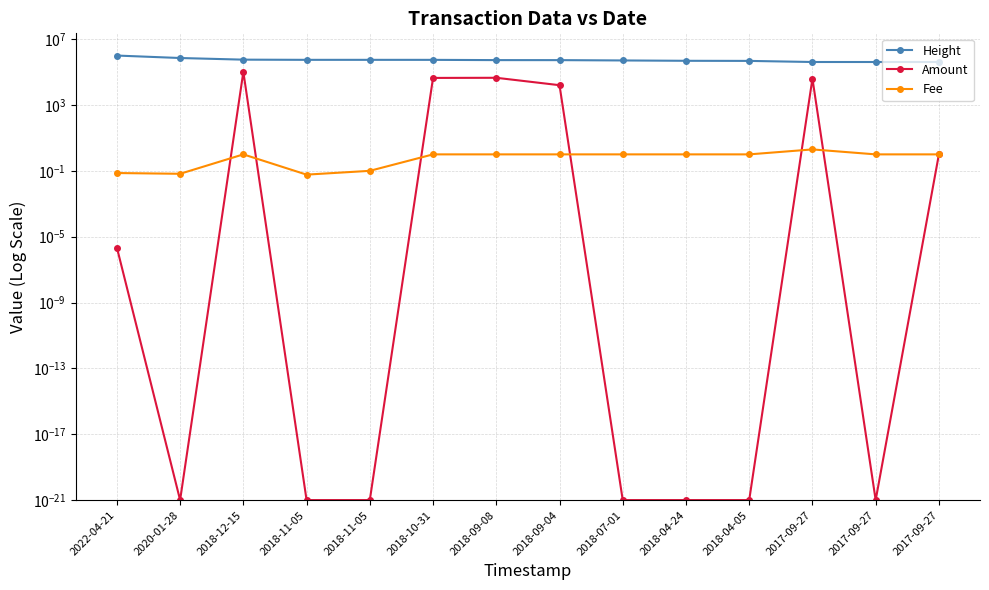

What is the sum of the Amount values at 2020-01-28 and 2018-10-31?

44029.9